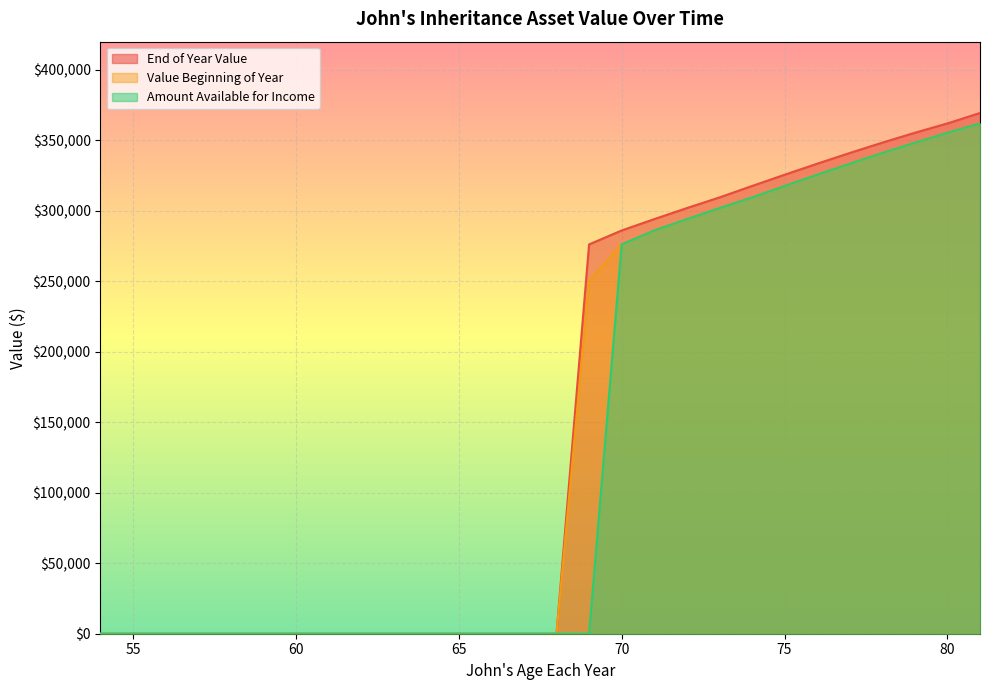

Is it true that Value Beginning of Year equals 0.0 at 55?

False